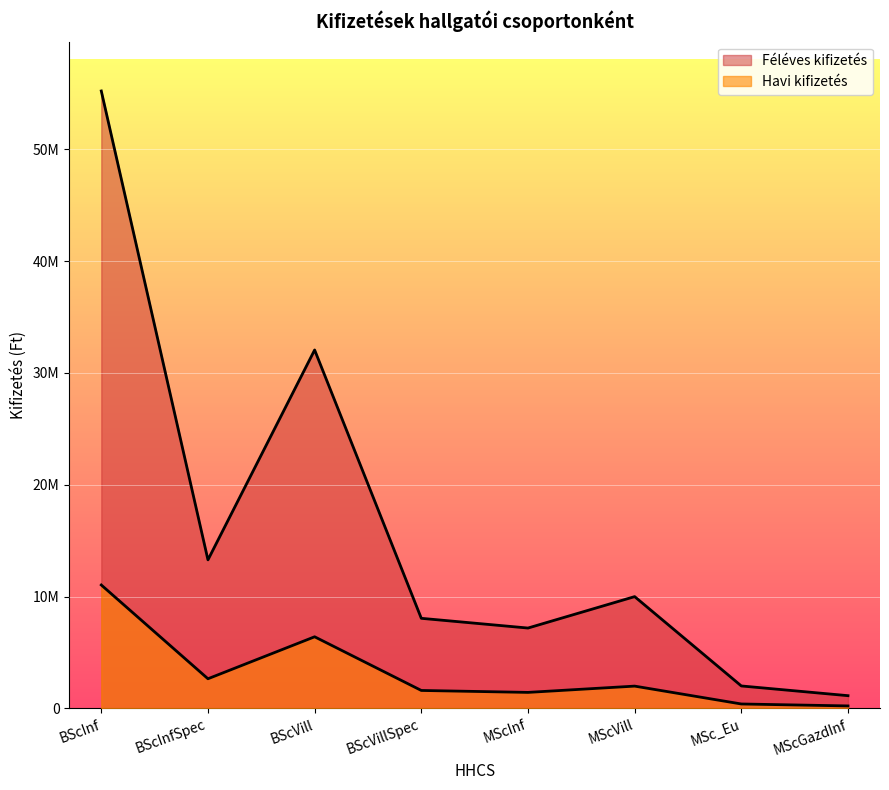

True or false: Féléves kifizetés has a value of 2177607 at BScVillSpec.

False